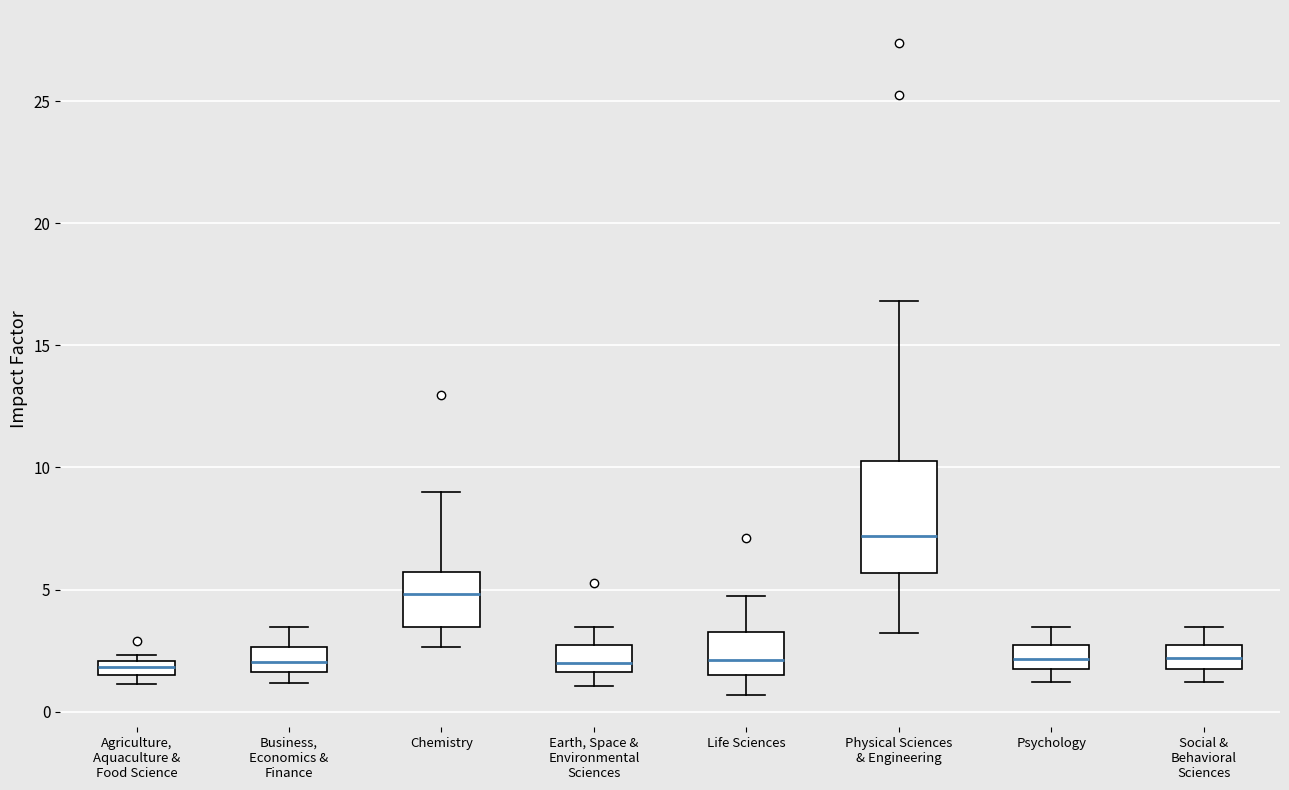

Where is the upper edge of the box for Agriculture, Aquaculture & Food Science on the y-axis? The values are not printed on the chart, so give them approximately, as read against the axis.

2.0